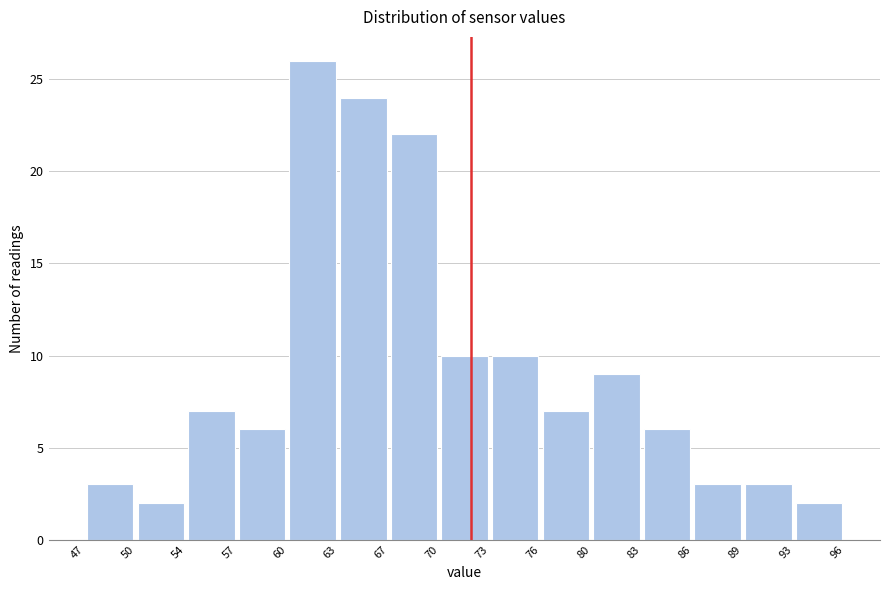

Which range on the x-axis has the tallest bar?

60 to 63